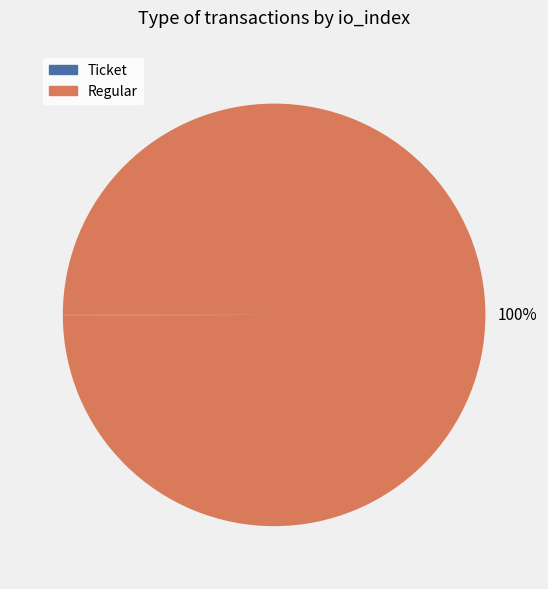

Does any single category account for the majority?

Yes